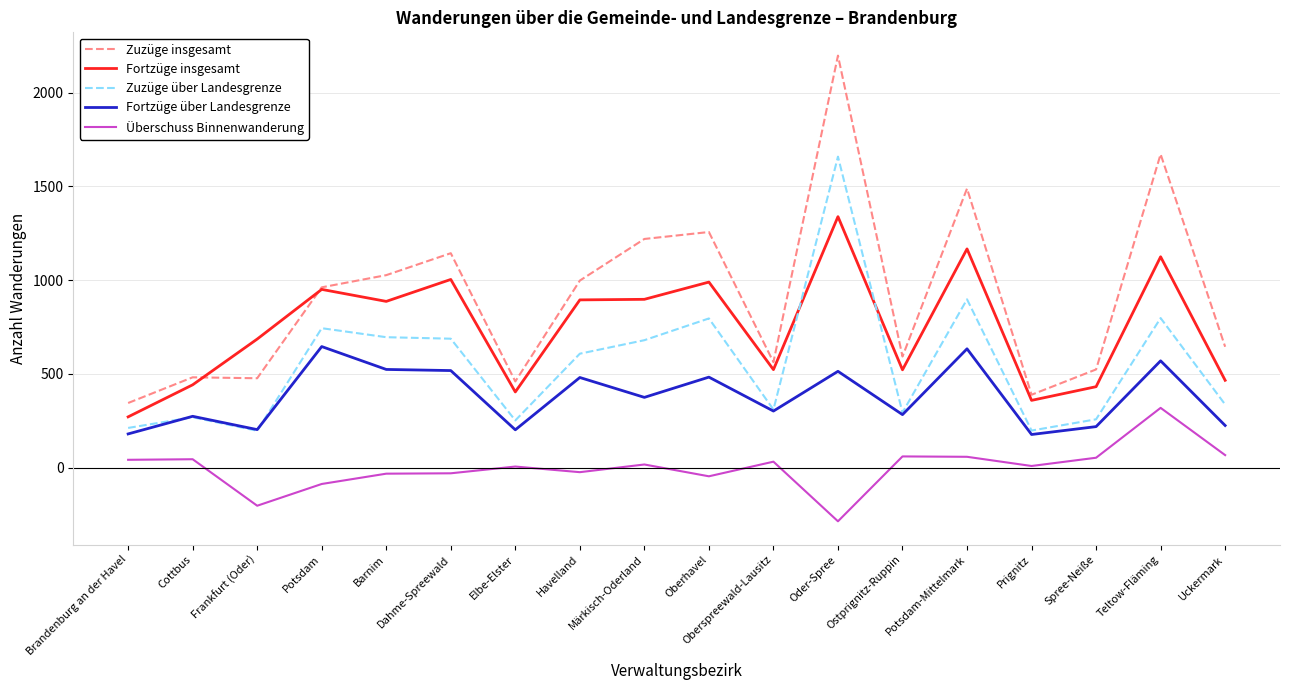

Which series changed the most between Cottbus and Potsdam-Mittelmark?

Zuzüge insgesamt